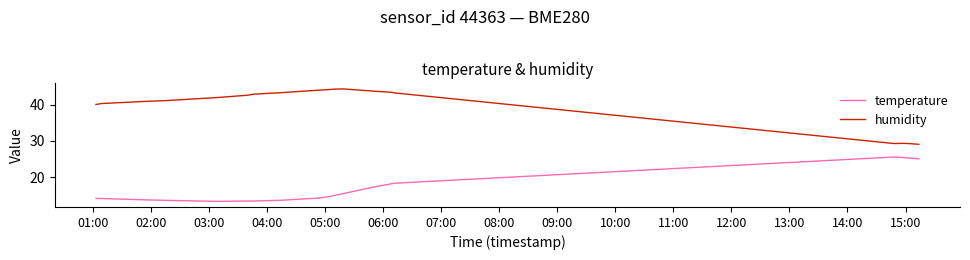

List the series in order of their peak value, highest first.

humidity, temperature